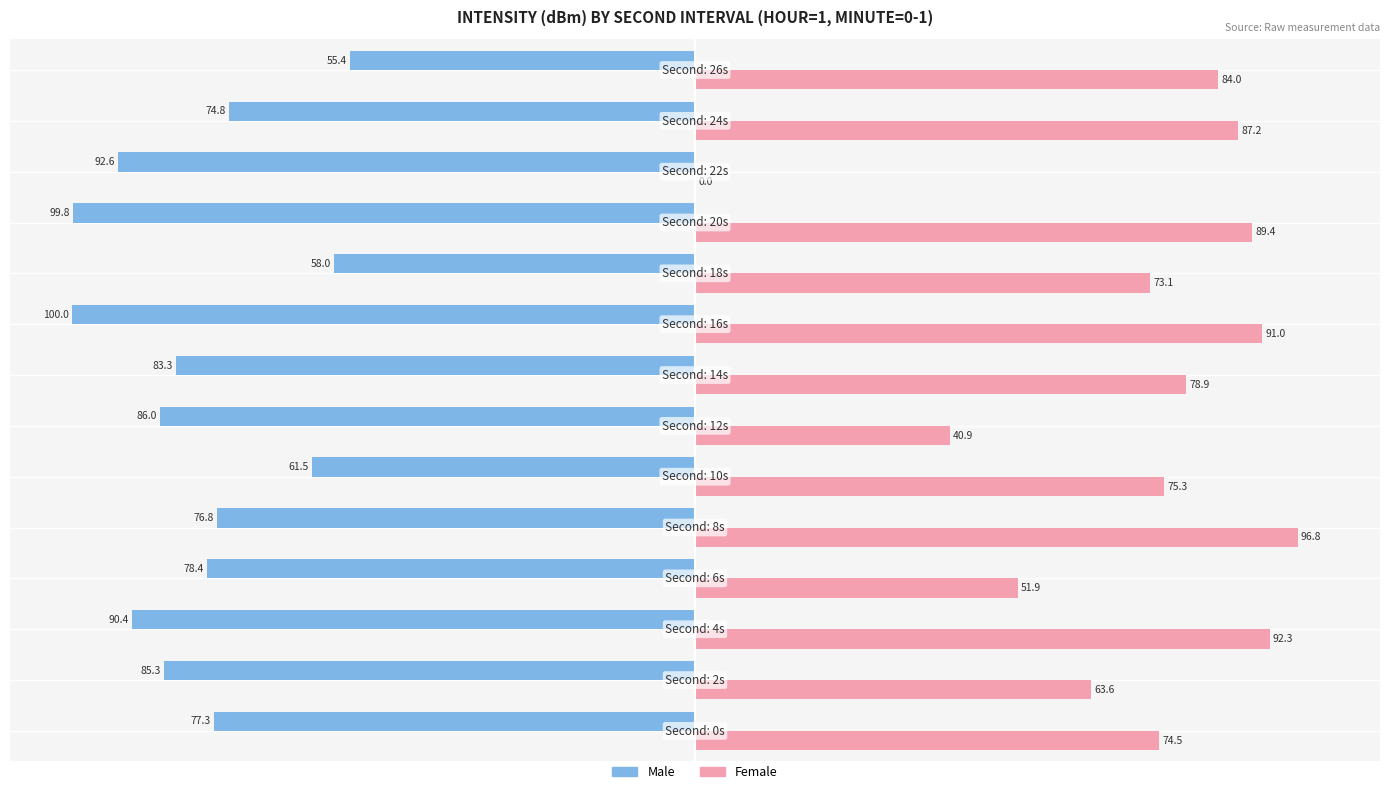

Which series has the largest total across all categories?

Female